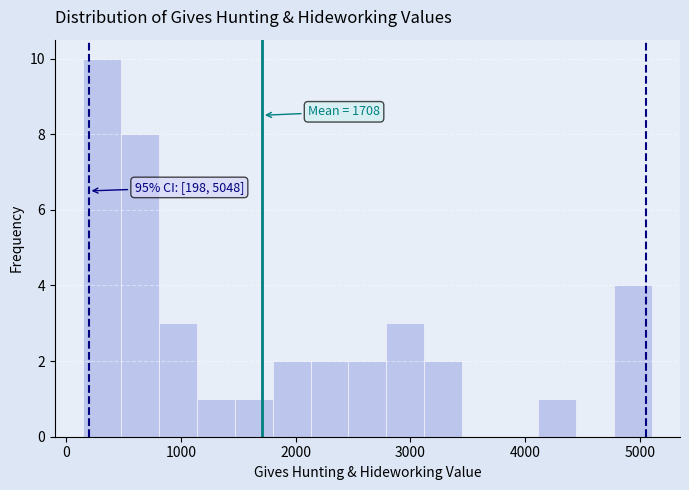

Around what value on the x-axis is the tallest bar? Give the approximate position of its centre, as read against the axis.

300